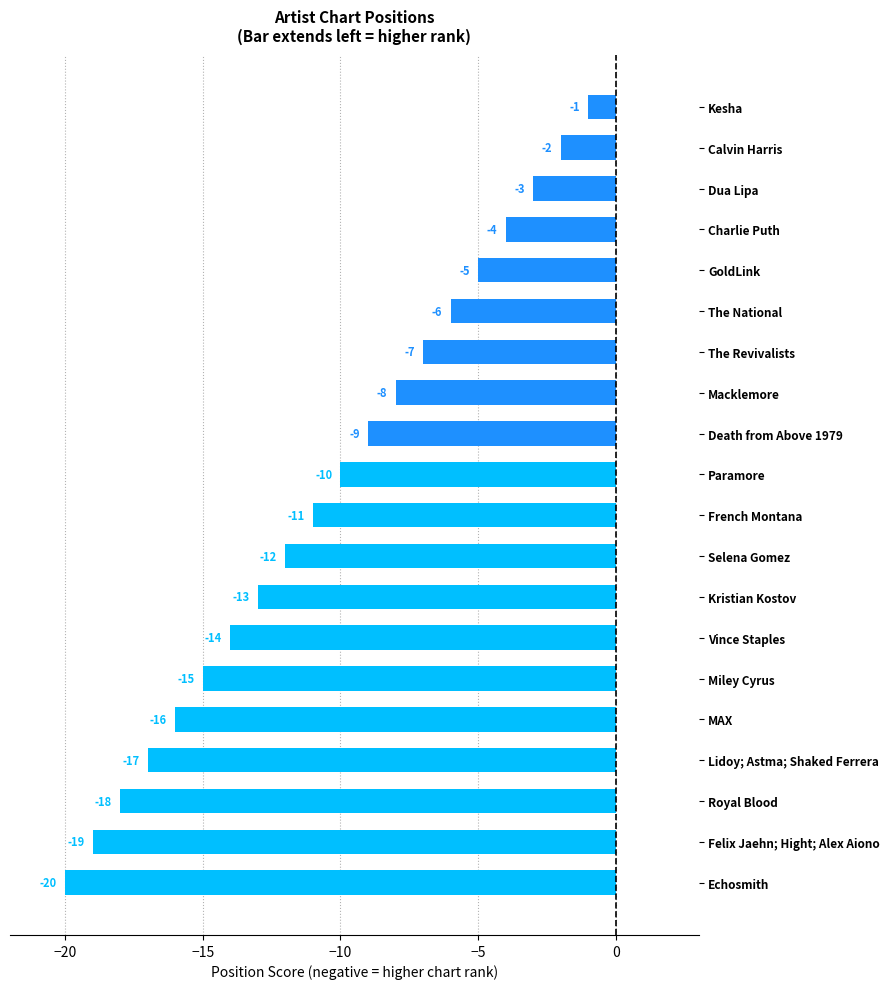

What is the difference between the maximum and minimum values?

19